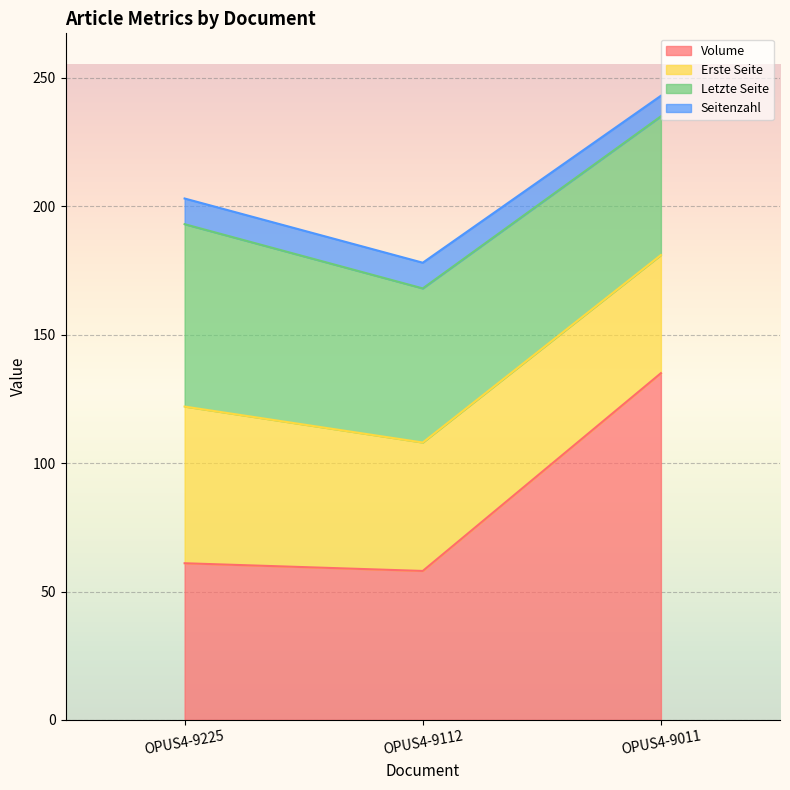

Does the chart display data point markers on the line(s)?

No